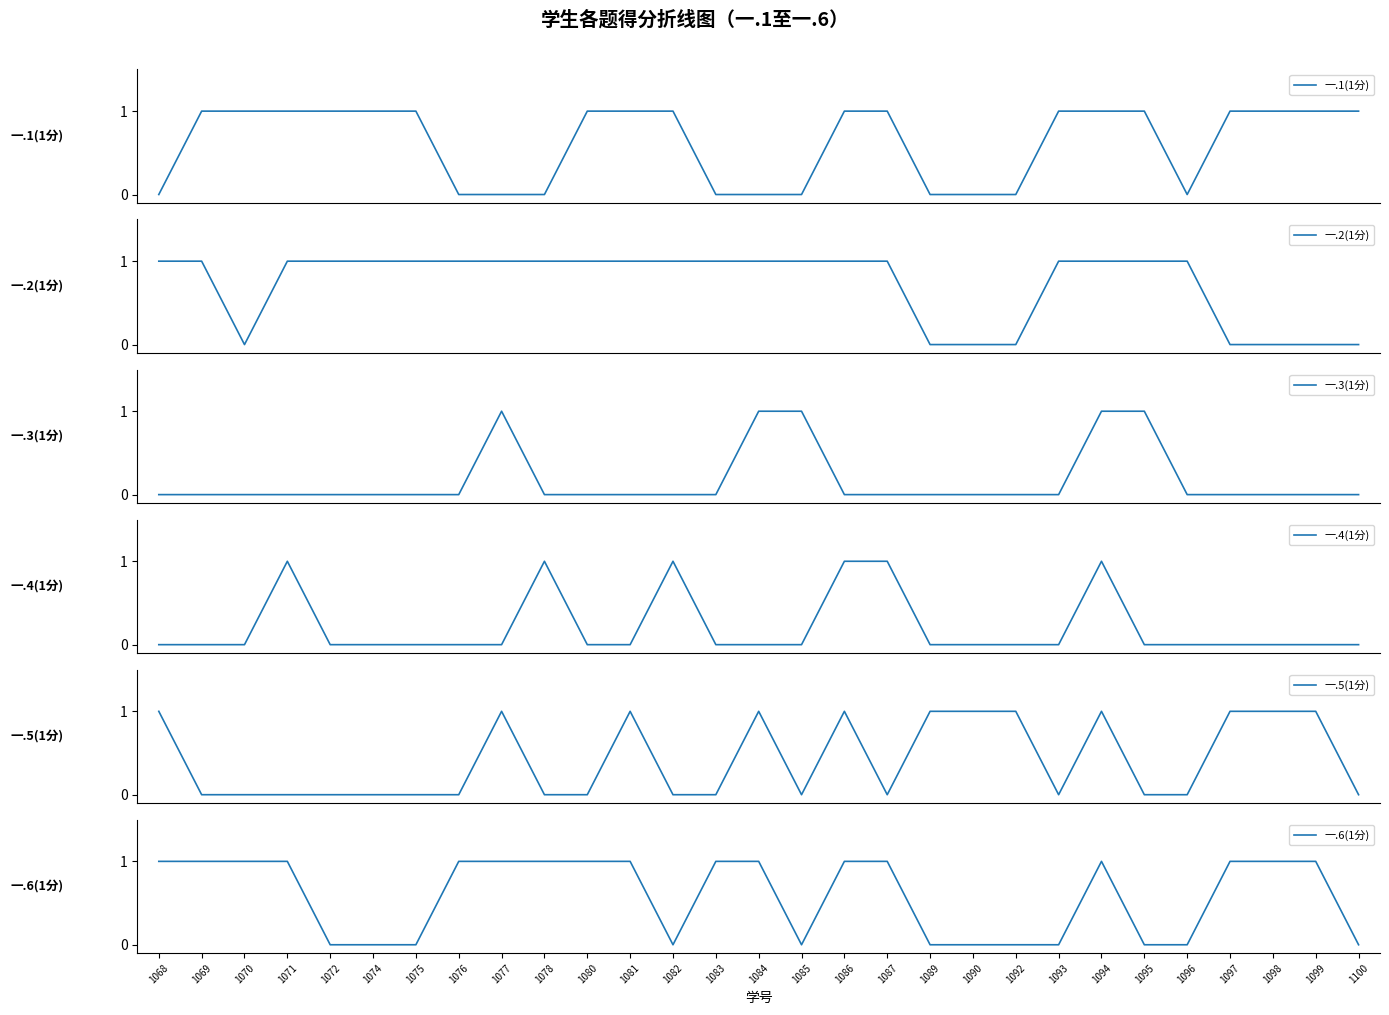

How many positive values does the 一.5(1分) series have?

12